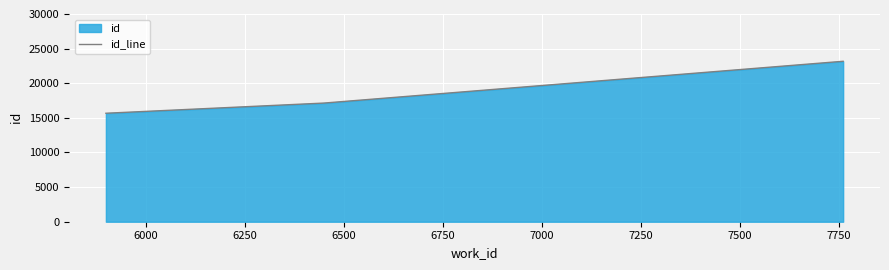

What is the average value?

18659